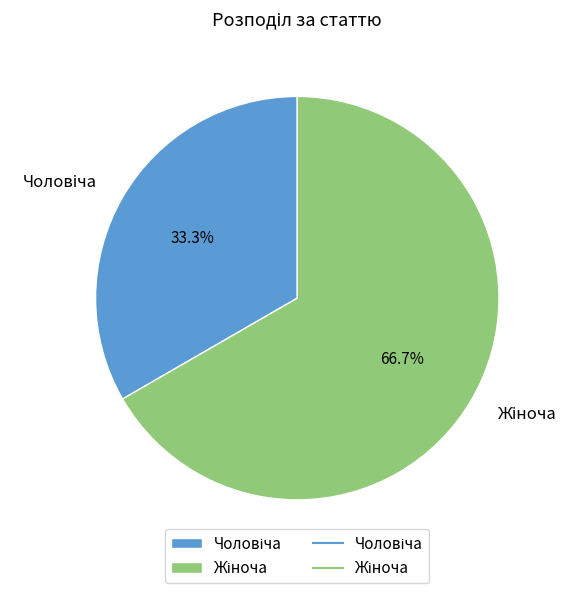

Is there any slice that represents more than half of the pie?

Yes